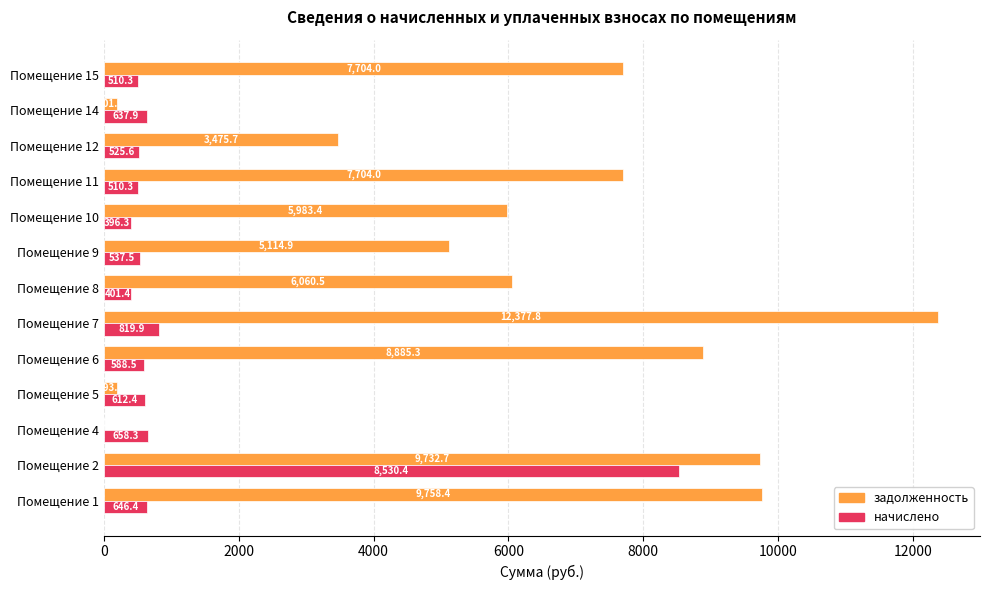

What is the maximum value for задолженность?

12377.8